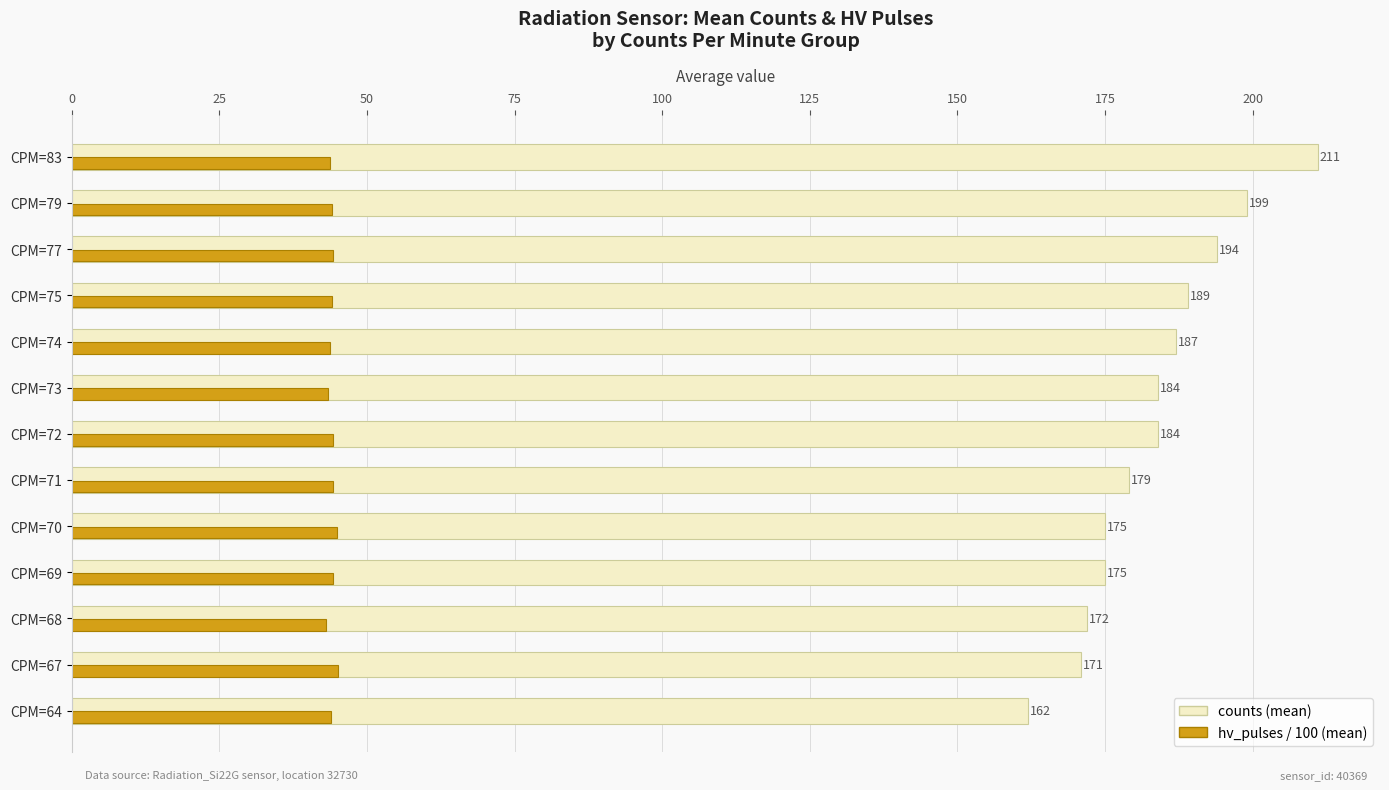

What is the greatest value displayed?

211.0